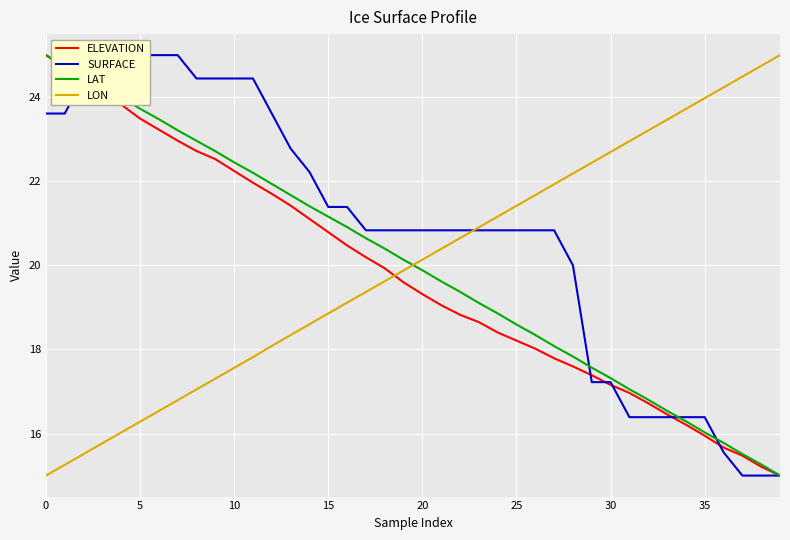

Which series ends up on top after the final intersection of ELEVATION and LON?

LON